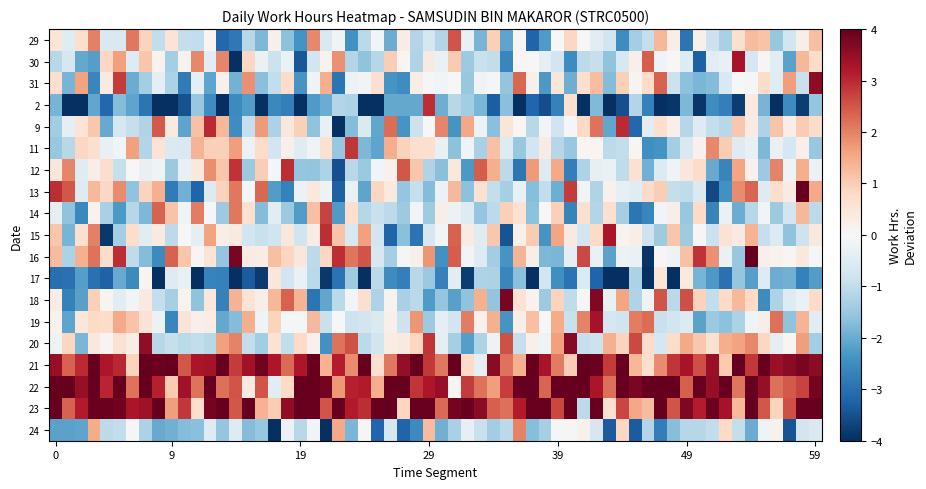

What is the sum of all 22 values?

14.0